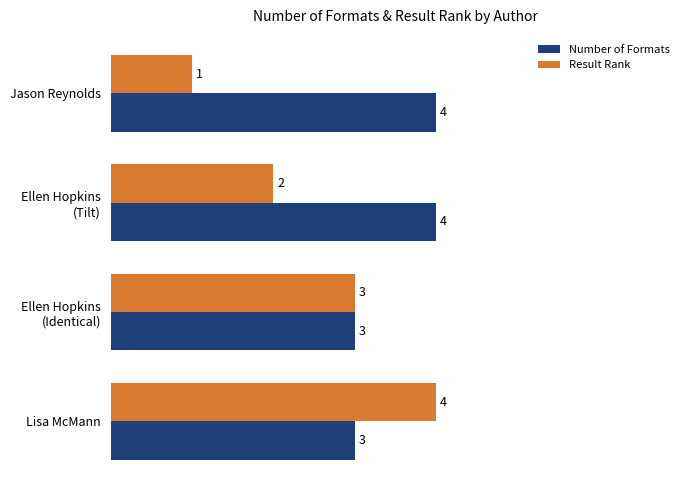

What is the difference between the maximum and minimum values in the Result Rank series?

3